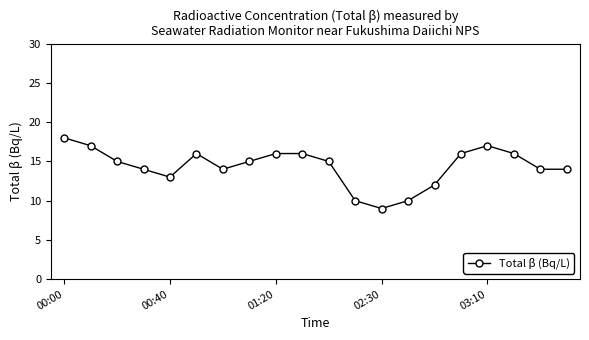

True or false: there are more than 0 points higher than both neighbors.

True